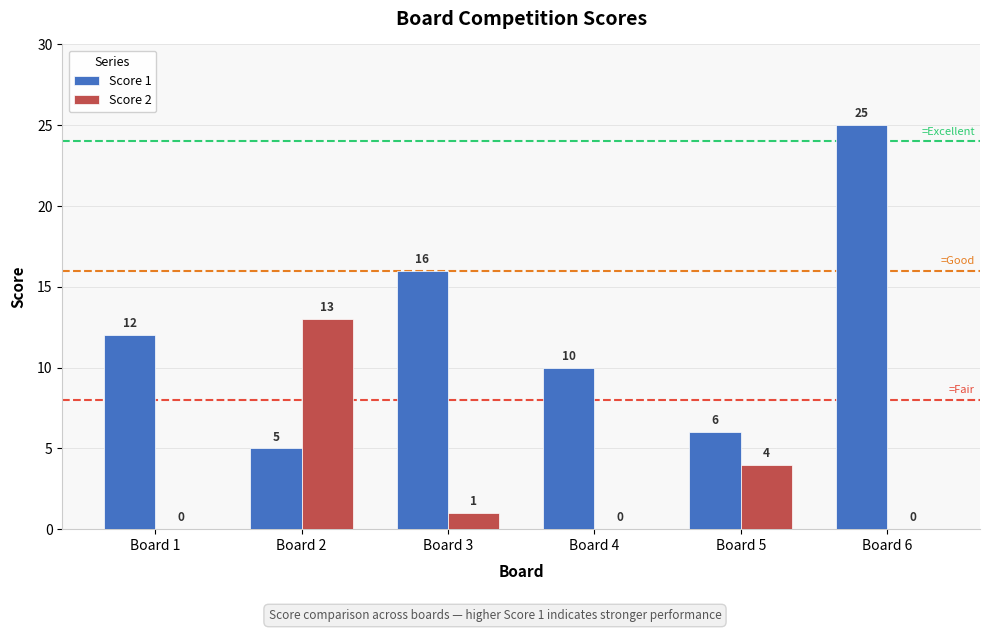

Where does the Score 2 series first go above 1?

Board 2